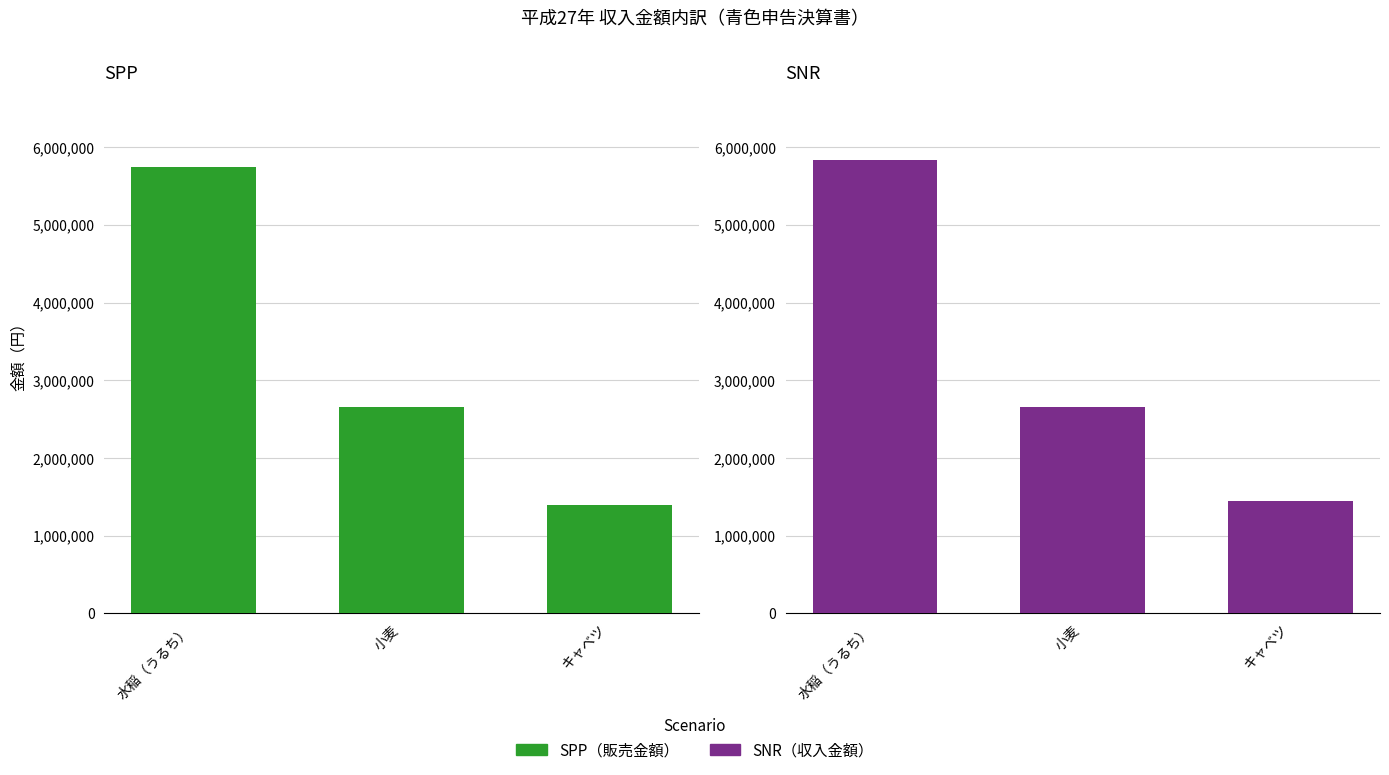

Is it true that SNR equals 699781 at キャベツ?

False